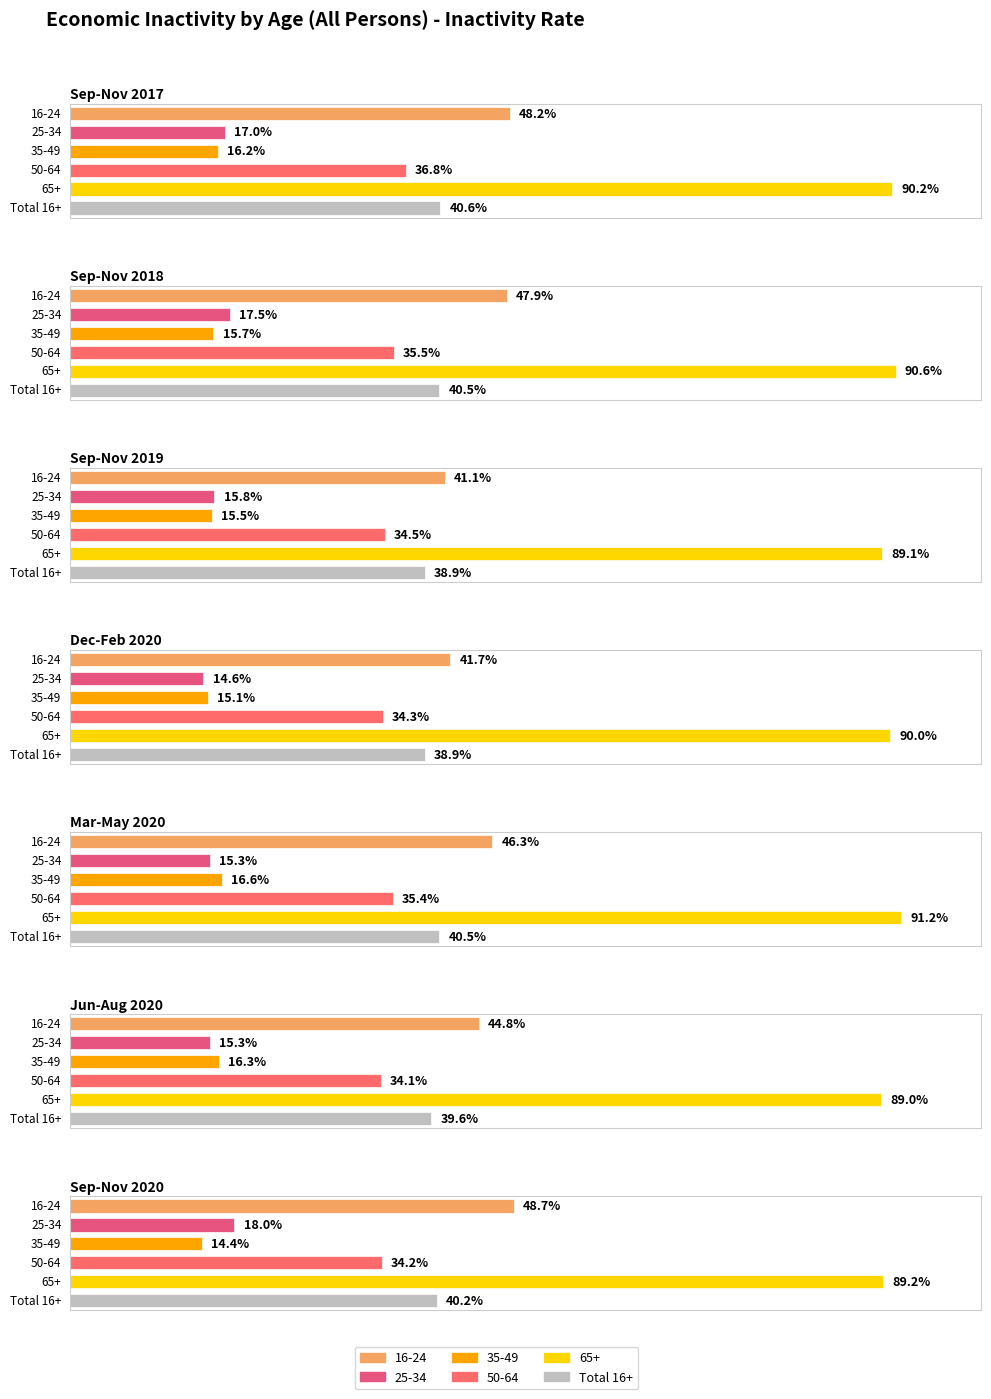

How many data points does each series have?

7